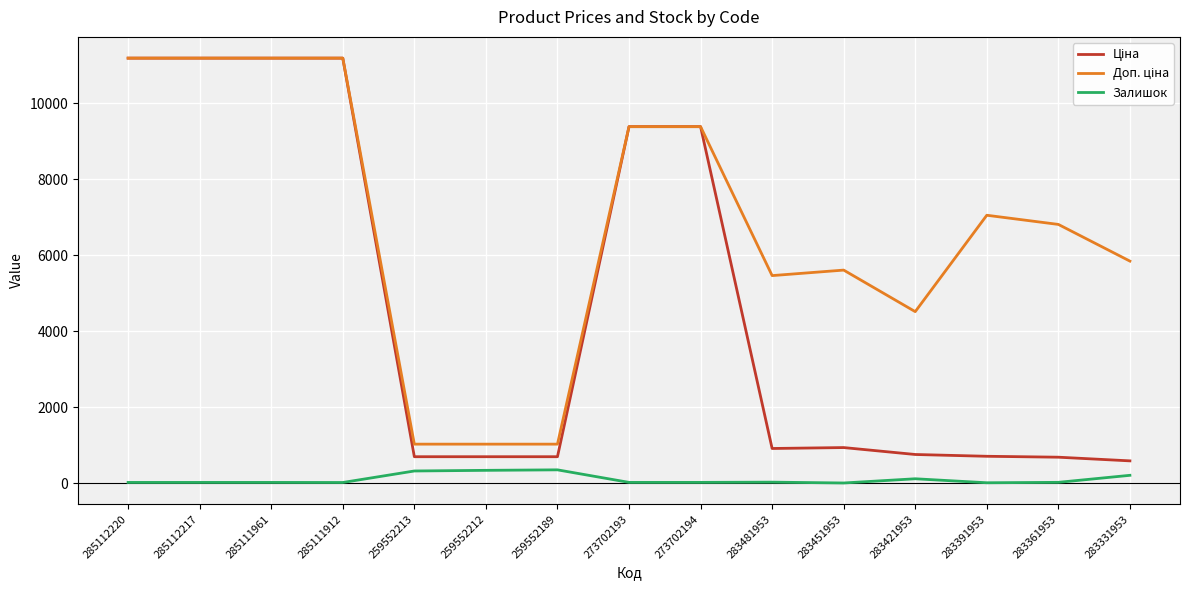

What is the maximum value shown in the chart?

11188.2